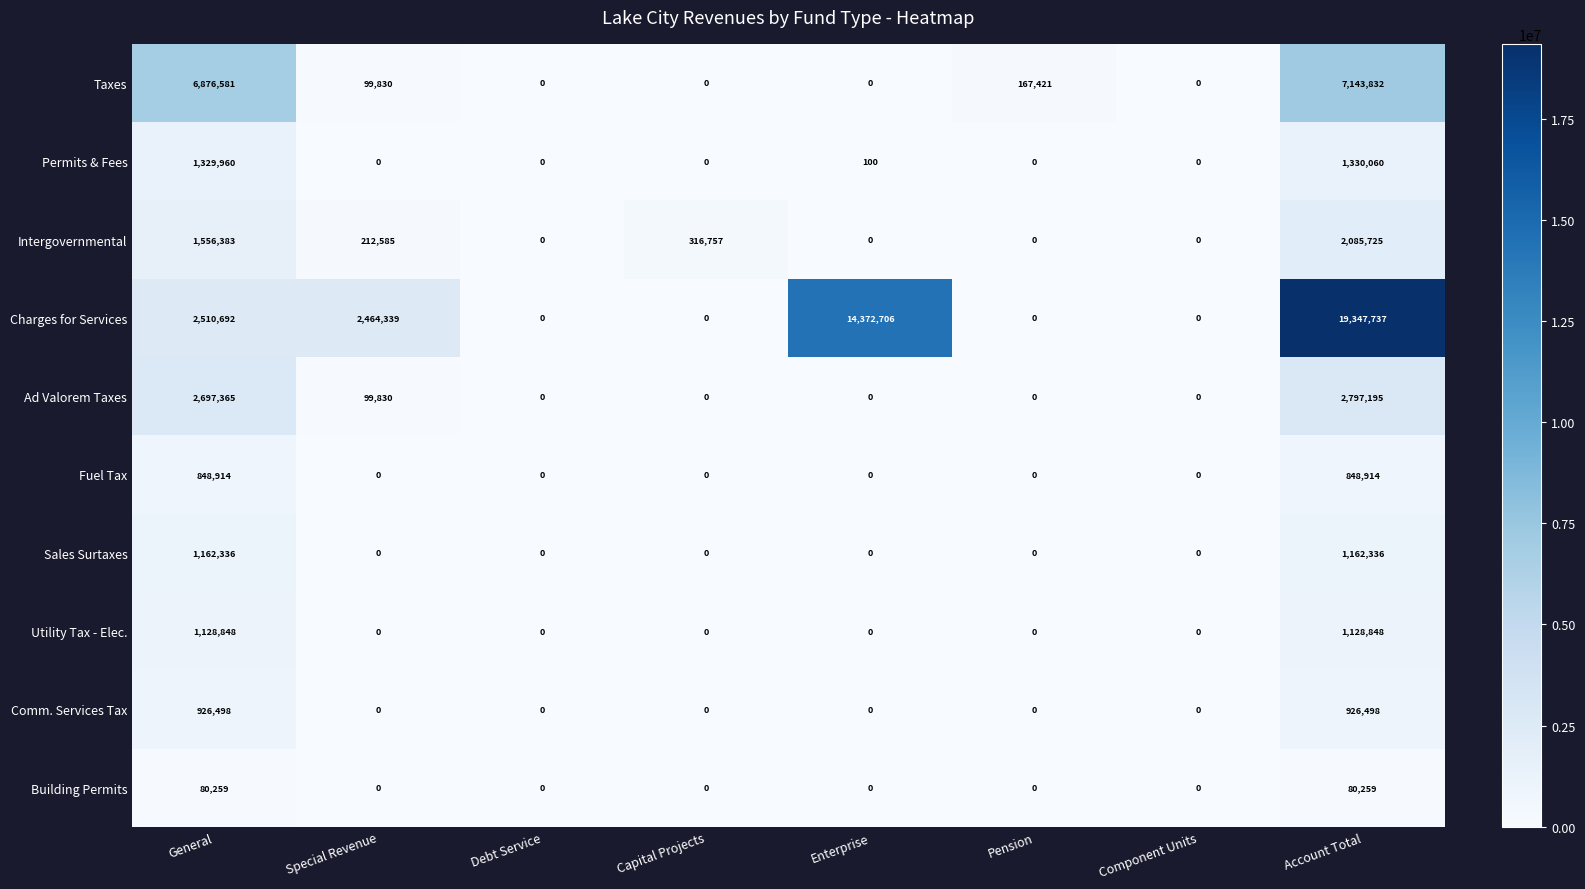

Which series has the largest total across all categories?

Charges for Services